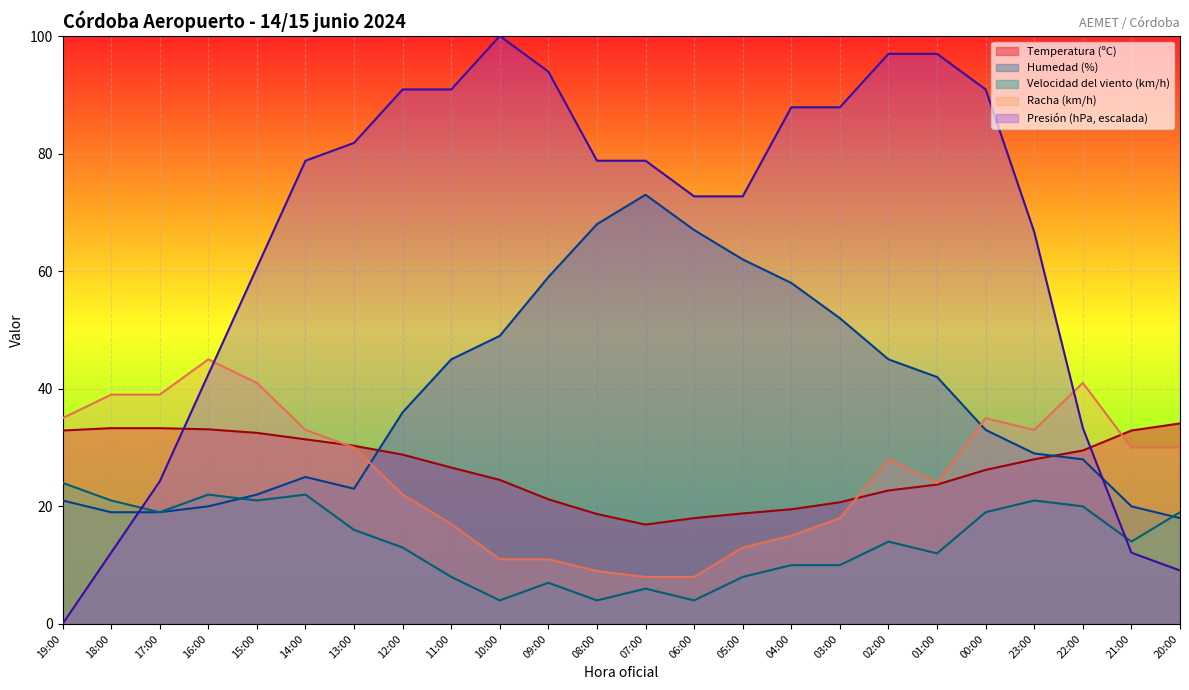

What is the difference between the Presión (hPa) values at 23:00 and 04:00?

21.2